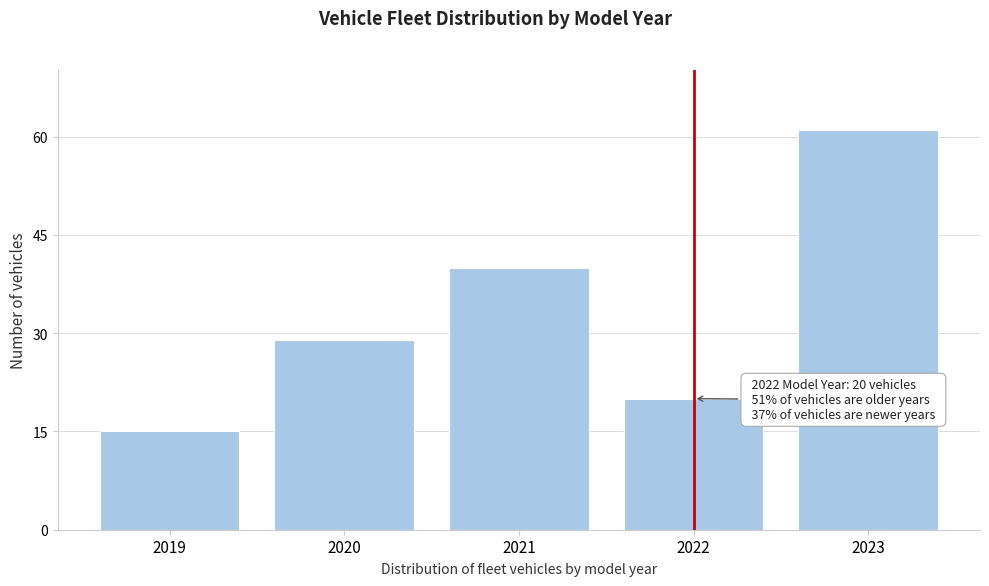

Reading right to left, what are all the values shown in this chart?

2023=61	2022=20	2021=40	2020=29	2019=15